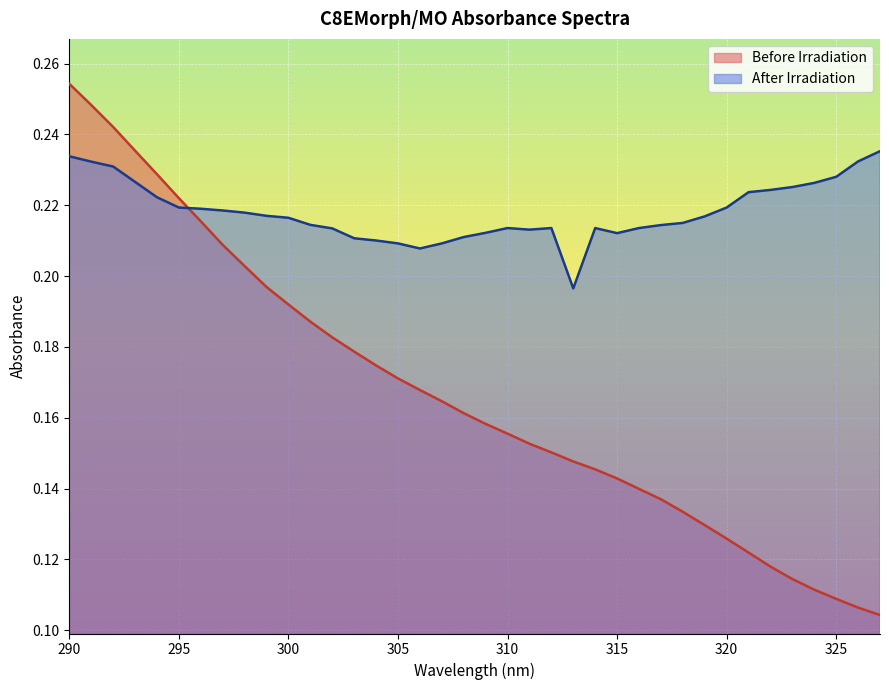

Which series has the largest total across all categories?

After Irradiation